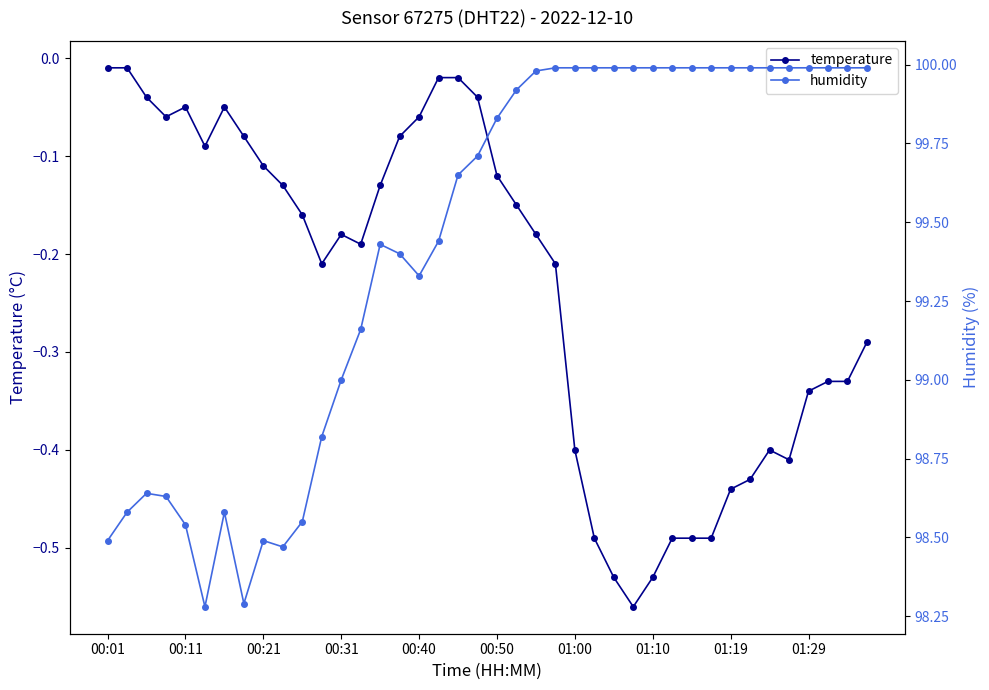

True or false: temperature has more than 2 interior local peaks.

True